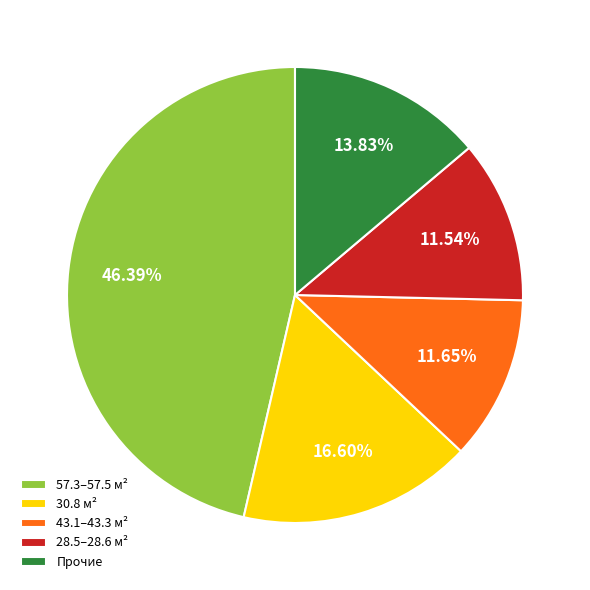

How many segments does this pie chart have?

5